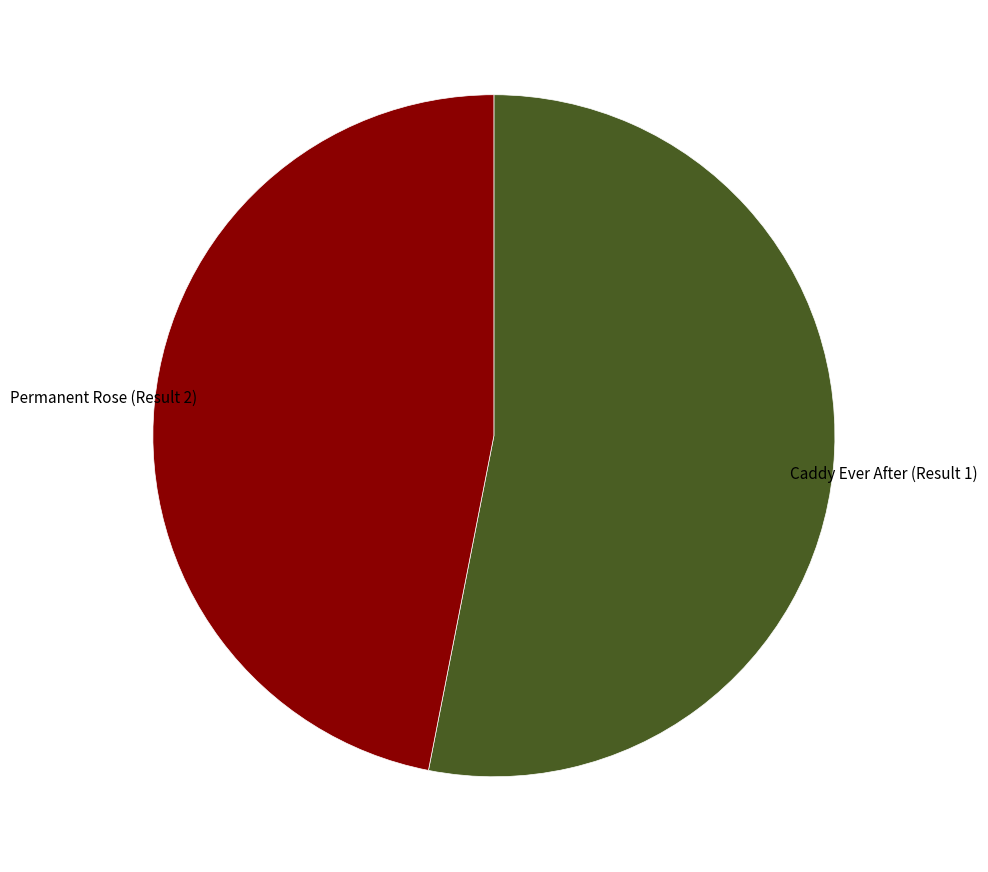

The Permanent Rose (Result 2) slice represents 59% of the pie. True or false?

False